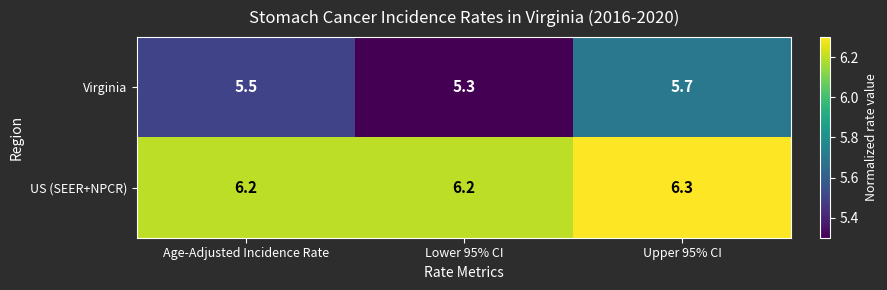

True or false: Virginia has a value of 5.7 at Upper 95% CI.

True